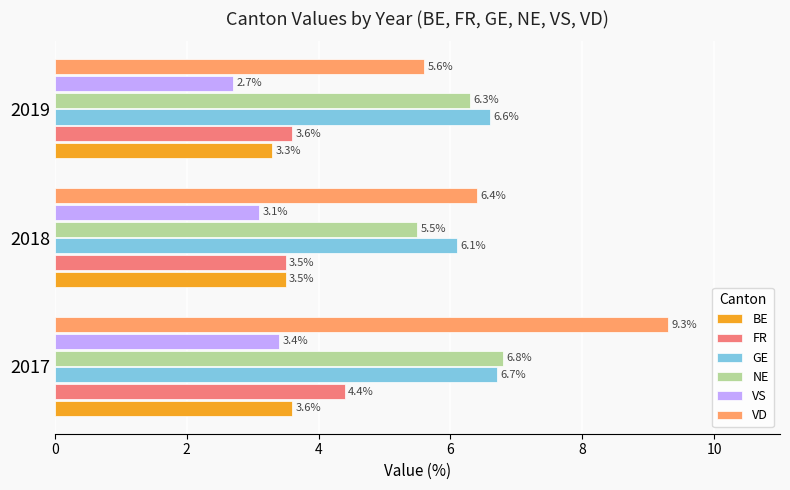

At 2017, list the series in order from smallest to largest.

VS, BE, FR, GE, NE, VD